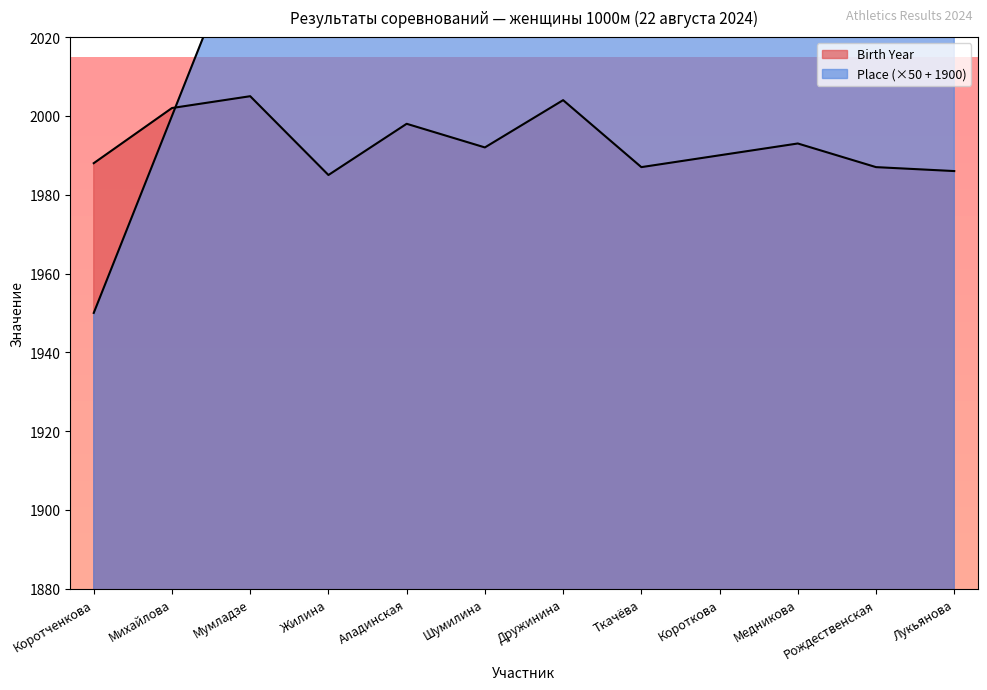

What is the maximum value for Birth Year?

2005